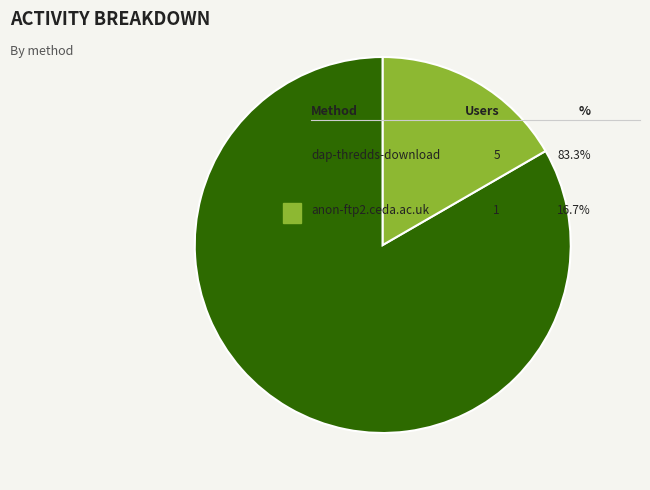

Is there any slice that represents more than half of the pie?

Yes